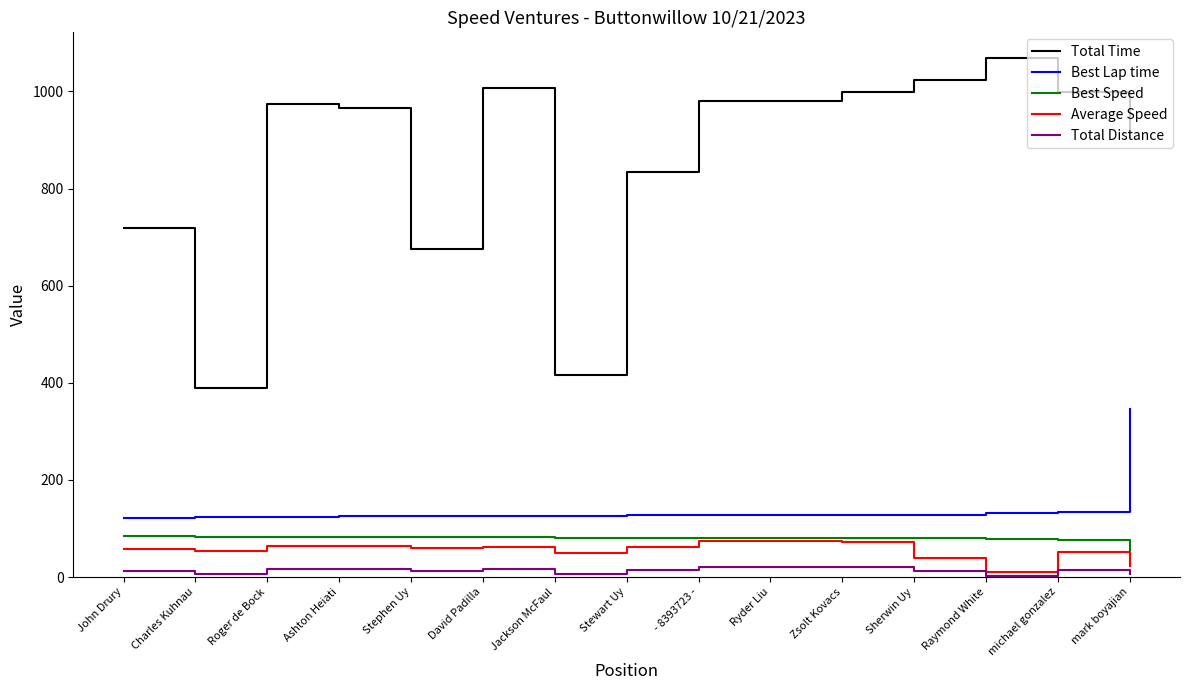

What is the difference between the maximum and second lowest values in the Average Speed series?

50.7